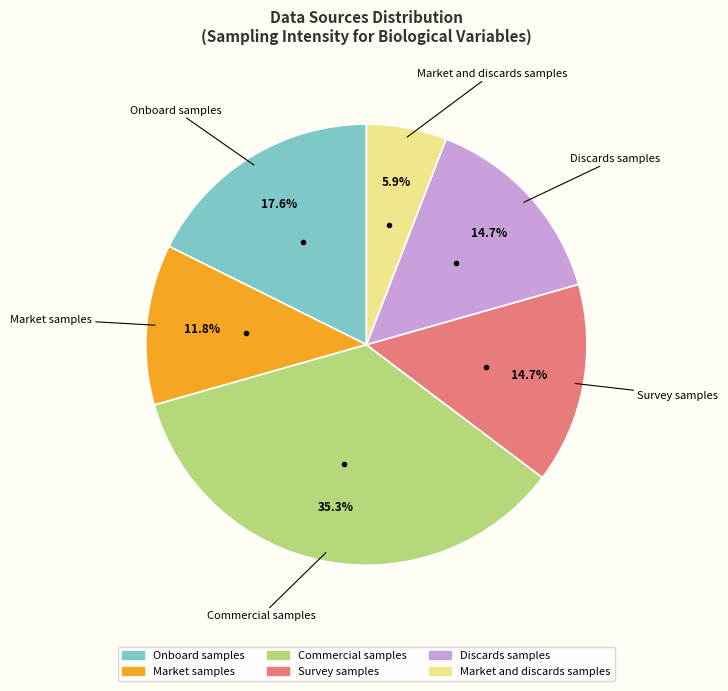

The Commercial samples slice represents 21% of the pie. True or false?

False